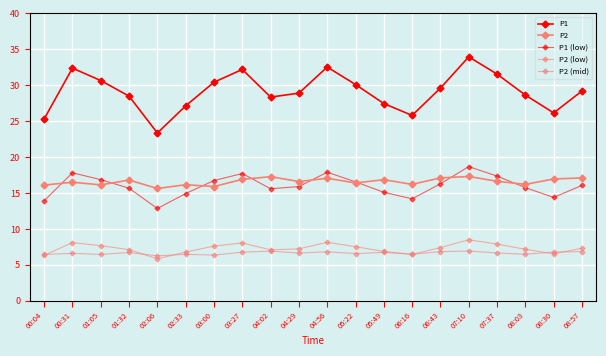

How many series are shown in this chart?

5